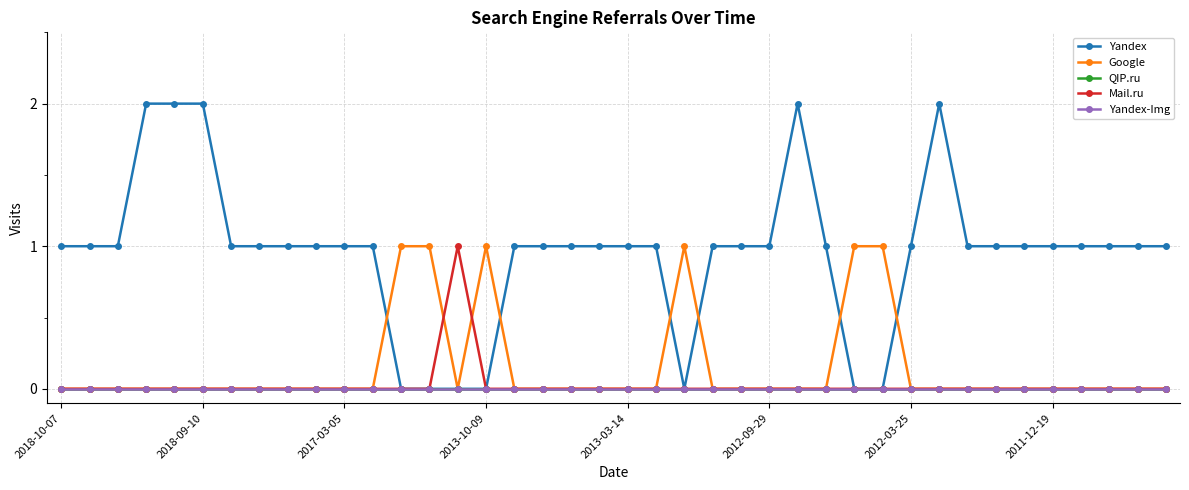

True or false: Google has more than 0 interior local peaks.

True